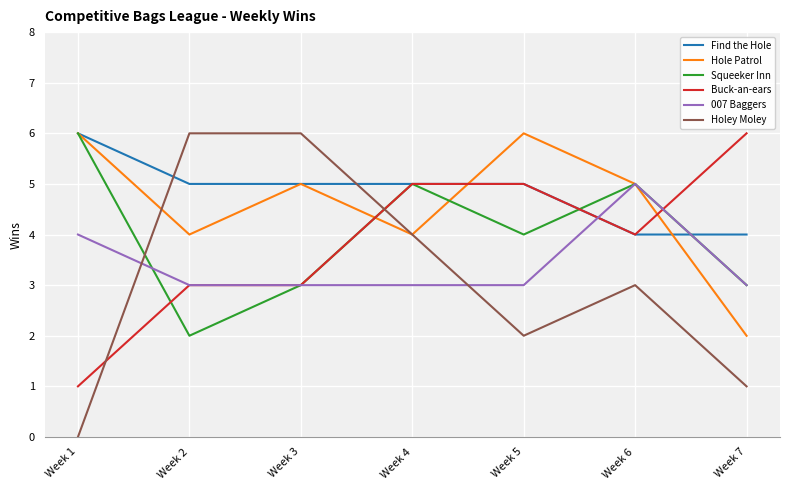

At which category does the chart reach its minimum across all series?

Week 1